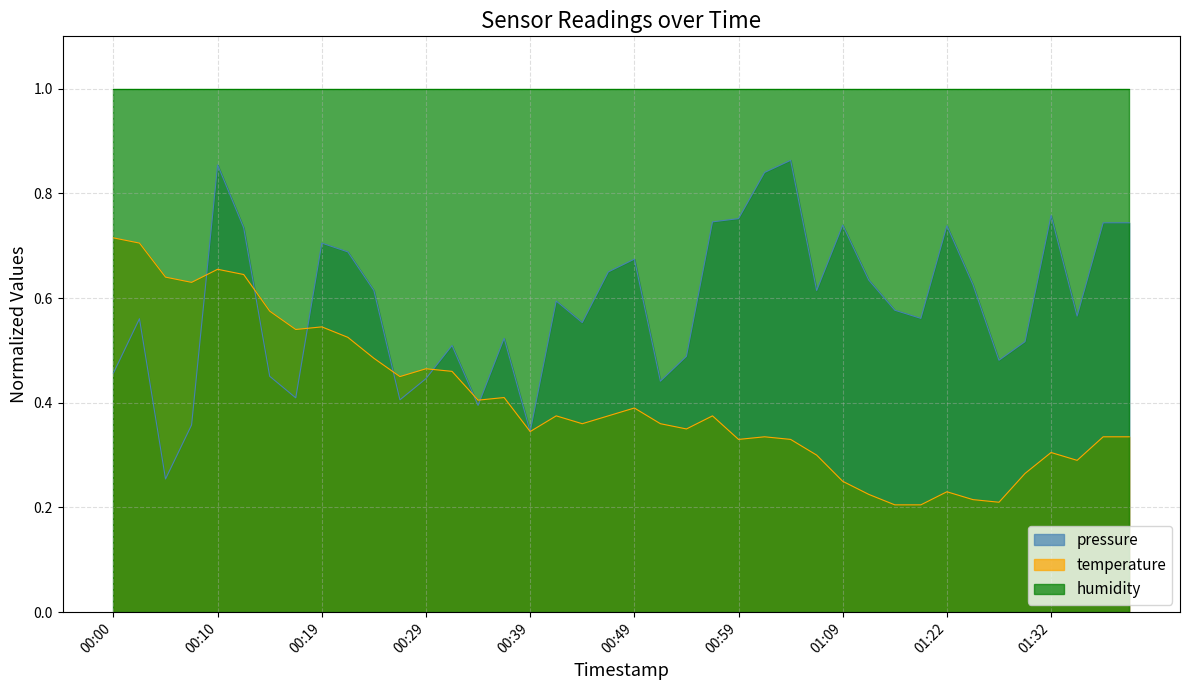

Which series ends up on top after the final intersection of temperature and pressure?

pressure